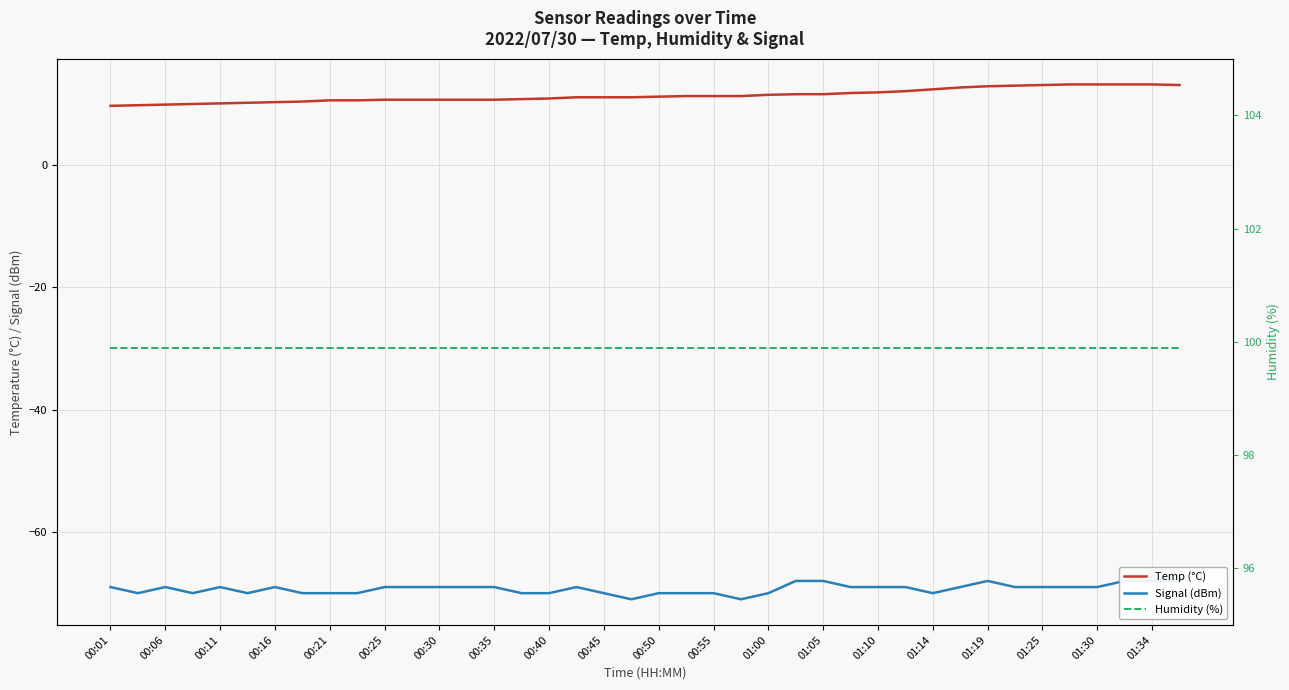

Does the chart display data point markers on the line(s)?

No